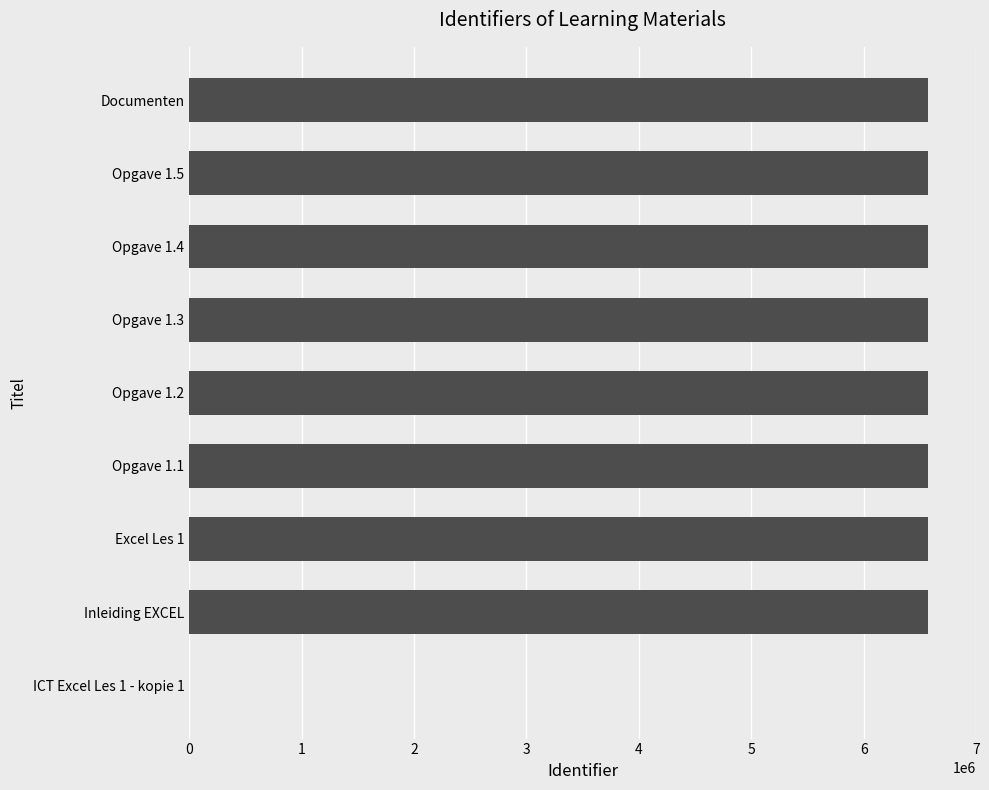

The value at Opgave 1.5 is 6573571. True or false?

True